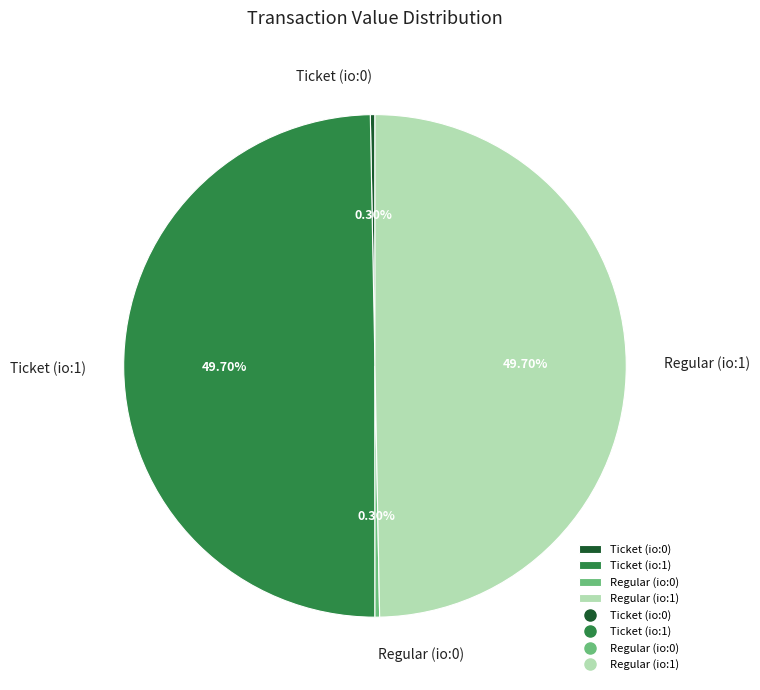

What percentage is NOT represented by Ticket (io:1)?

50.3%